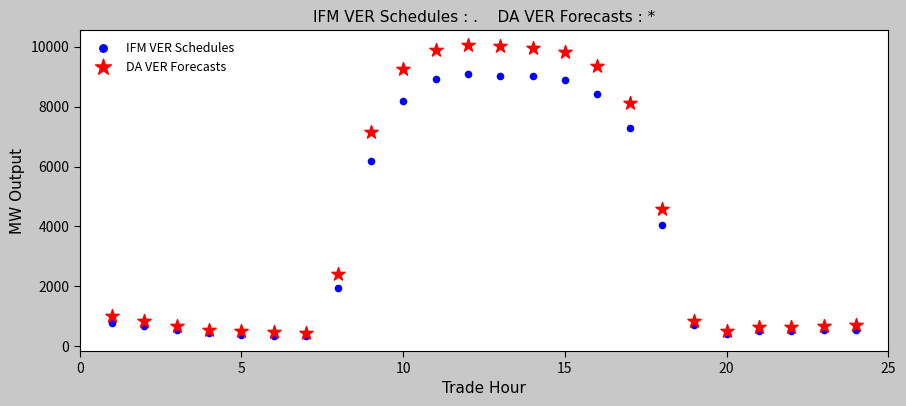

Which series contains the lowest Y value?

IFM VER Schedules